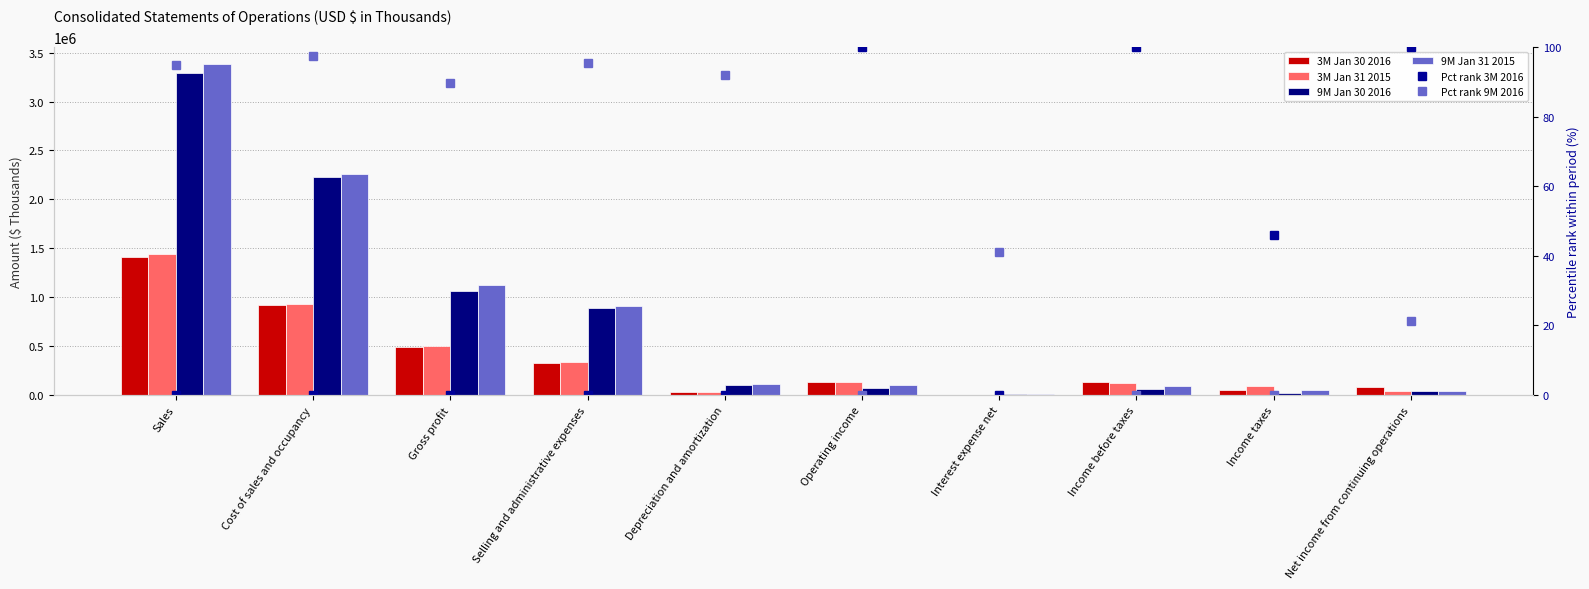

What is the difference between the highest and lowest values at Operating income?

133856.0